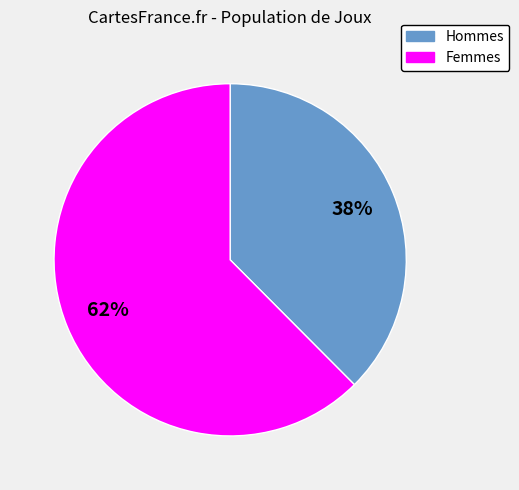

Is there a majority slice in this chart?

Yes